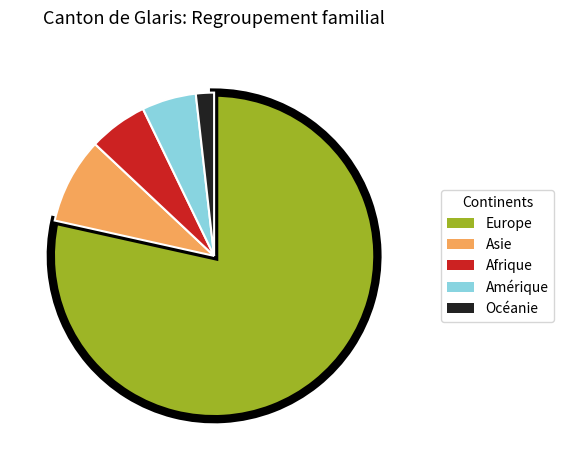

Do Amérique and Asie together represent more than half of the pie?

No